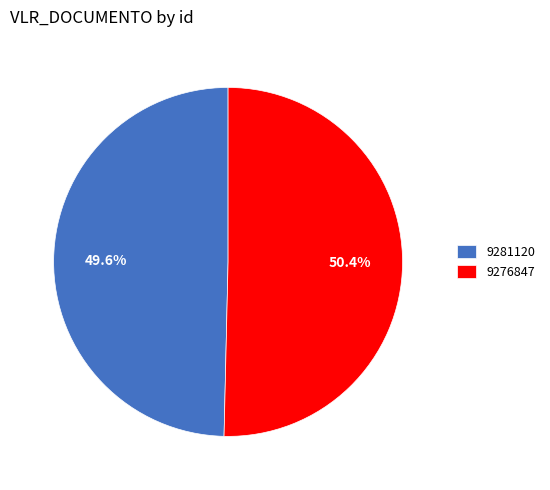

Which slice is the largest?

9276847